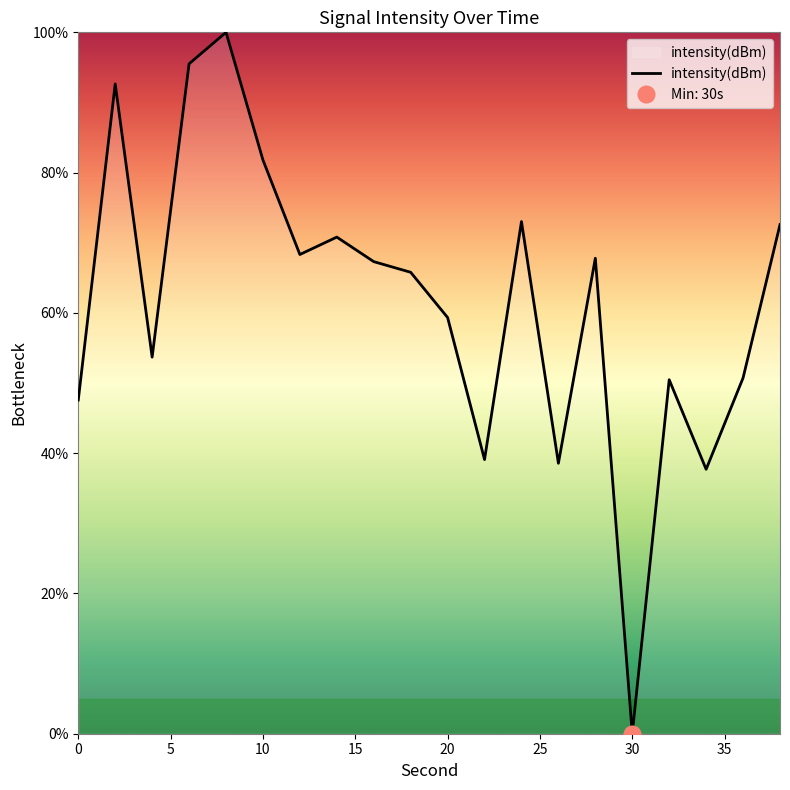

Is it true that intensity(dBm) equals 39.9 at 20?

False